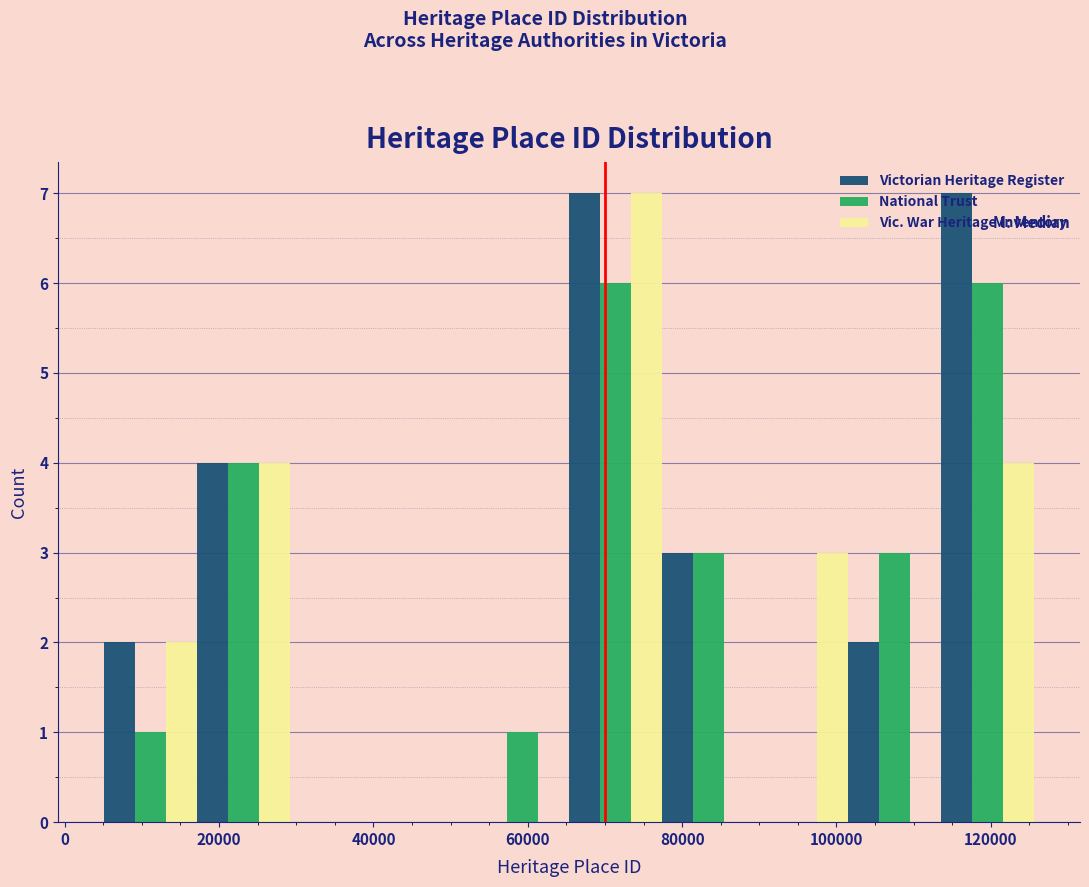

Reading left to right, list every range on the x-axis with the height of the bar of each series over it. Neither the bar edges nor the heights are printed on the chart, so give them approximately, as read against the axes.

6000 to 18000: Victorian Heritage Register=2	National Trust=1	Vic. War Heritage Inventory=2
18000 to 30000: Victorian Heritage Register=4	National Trust=4	Vic. War Heritage Inventory=4
30000 to 42000: Victorian Heritage Register=0	National Trust=0	Vic. War Heritage Inventory=0
42000 to 54000: Victorian Heritage Register=0	National Trust=0	Vic. War Heritage Inventory=0
54000 to 66000: Victorian Heritage Register=0	National Trust=1	Vic. War Heritage Inventory=0
66000 to 78000: Victorian Heritage Register=7	National Trust=6	Vic. War Heritage Inventory=7
78000 to 90000: Victorian Heritage Register=3	National Trust=3	Vic. War Heritage Inventory=0
90000 to 102000: Victorian Heritage Register=0	National Trust=0	Vic. War Heritage Inventory=3
102000 to 114000: Victorian Heritage Register=2	National Trust=3	Vic. War Heritage Inventory=0
114000 to 126000: Victorian Heritage Register=7	National Trust=6	Vic. War Heritage Inventory=4